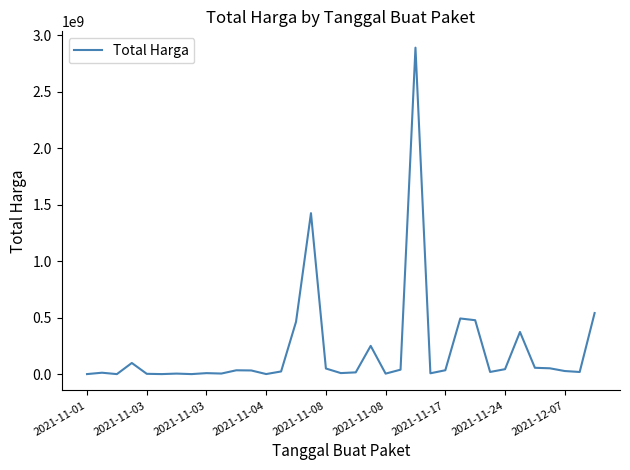

What is the maximum value shown in the chart?

2892122000